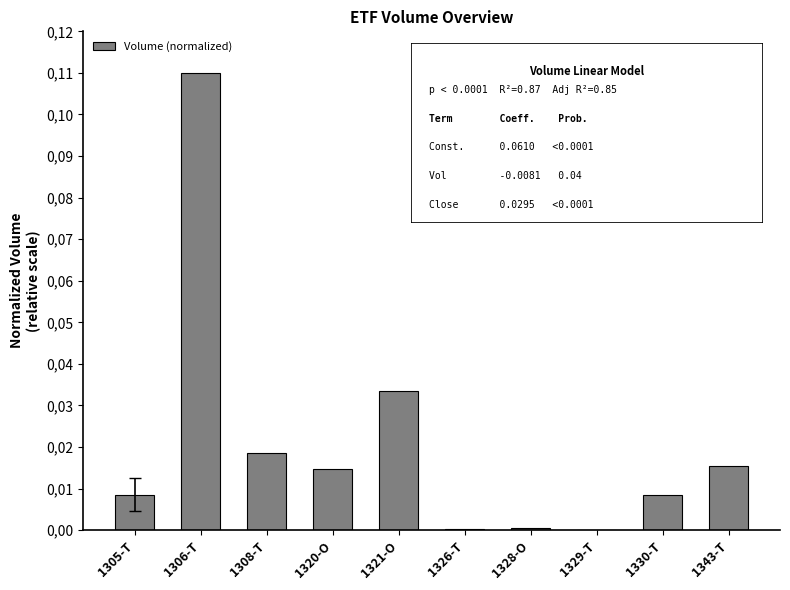

Between 1329-T and 1305-T, which is larger?

1305-T